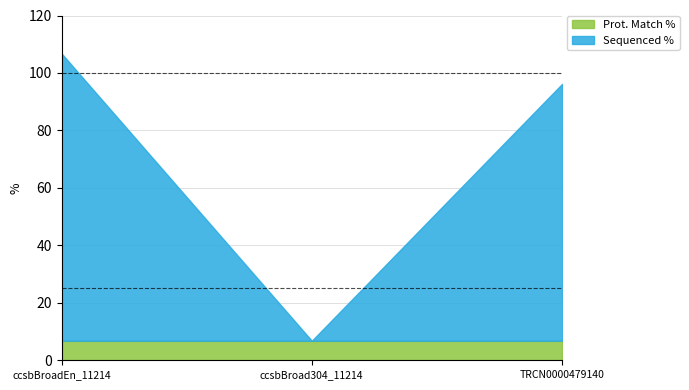

Where is the data nearest to the value 56?

TRCN0000479140